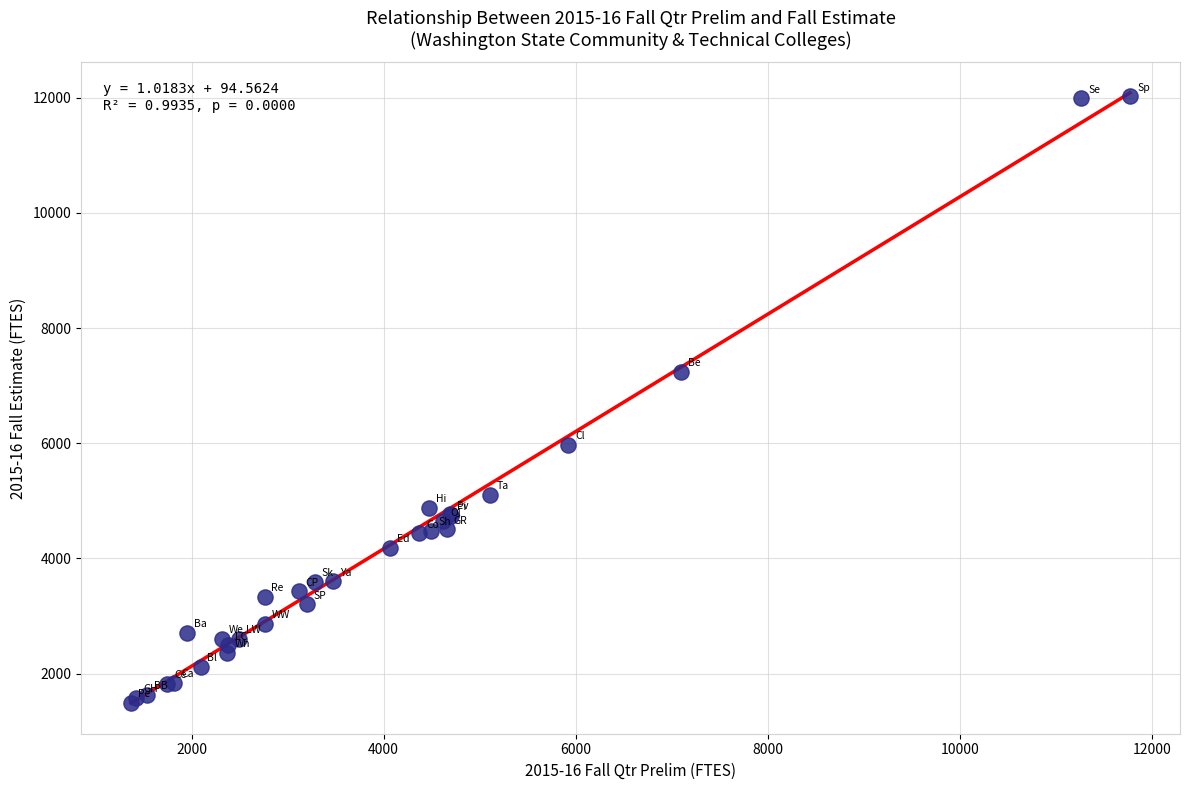

What Y value in the scatter plot is closest to 6757?

7245.5